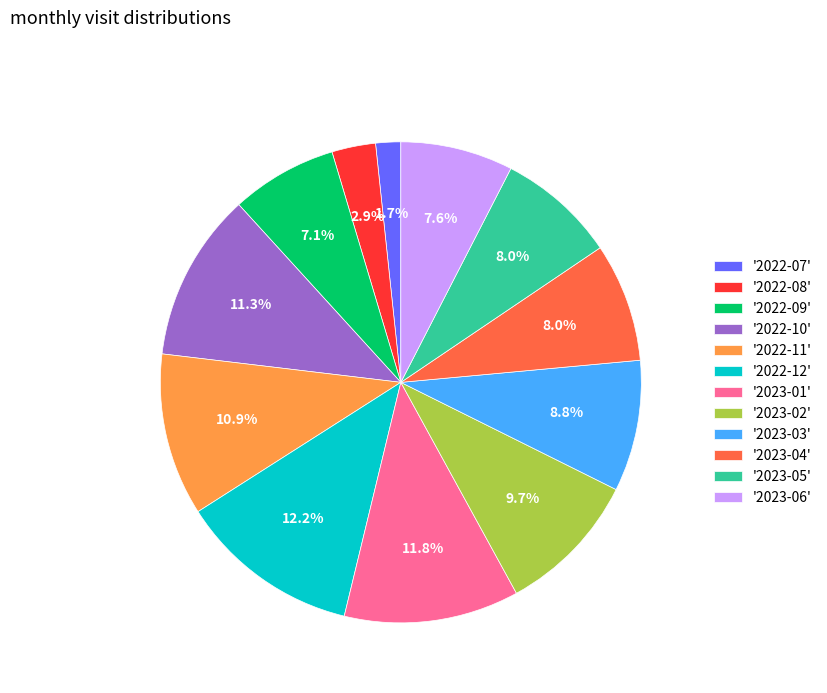

Combined, do '2023-02' and '2022-09' account for over 50%?

No